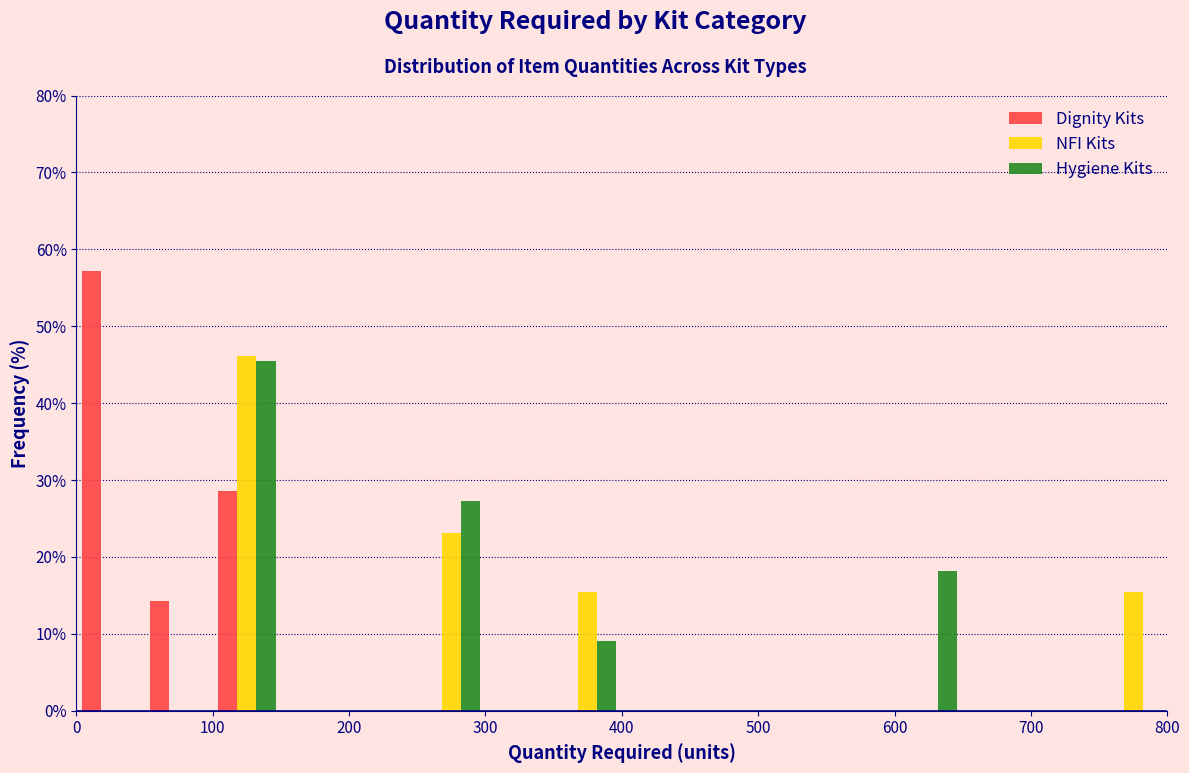

Reading left to right, transcribe this chart: for each range on the x-axis, give the height of each series' bar. The values are not printed on the chart, so give them approximately, as read against the axis.

0 to 50: Dignity Kits=57	NFI Kits=0	Hygiene Kits=0
50 to 100: Dignity Kits=14	NFI Kits=0	Hygiene Kits=0
100 to 150: Dignity Kits=29	NFI Kits=46	Hygiene Kits=45
150 to 200: Dignity Kits=0	NFI Kits=0	Hygiene Kits=0
200 to 250: Dignity Kits=0	NFI Kits=0	Hygiene Kits=0
250 to 300: Dignity Kits=0	NFI Kits=23	Hygiene Kits=27
300 to 350: Dignity Kits=0	NFI Kits=0	Hygiene Kits=0
350 to 400: Dignity Kits=0	NFI Kits=15	Hygiene Kits=9
400 to 450: Dignity Kits=0	NFI Kits=0	Hygiene Kits=0
450 to 500: Dignity Kits=0	NFI Kits=0	Hygiene Kits=0
500 to 550: Dignity Kits=0	NFI Kits=0	Hygiene Kits=0
550 to 600: Dignity Kits=0	NFI Kits=0	Hygiene Kits=0
600 to 650: Dignity Kits=0	NFI Kits=0	Hygiene Kits=18
650 to 700: Dignity Kits=0	NFI Kits=0	Hygiene Kits=0
700 to 750: Dignity Kits=0	NFI Kits=0	Hygiene Kits=0
750 to 800: Dignity Kits=0	NFI Kits=15	Hygiene Kits=0